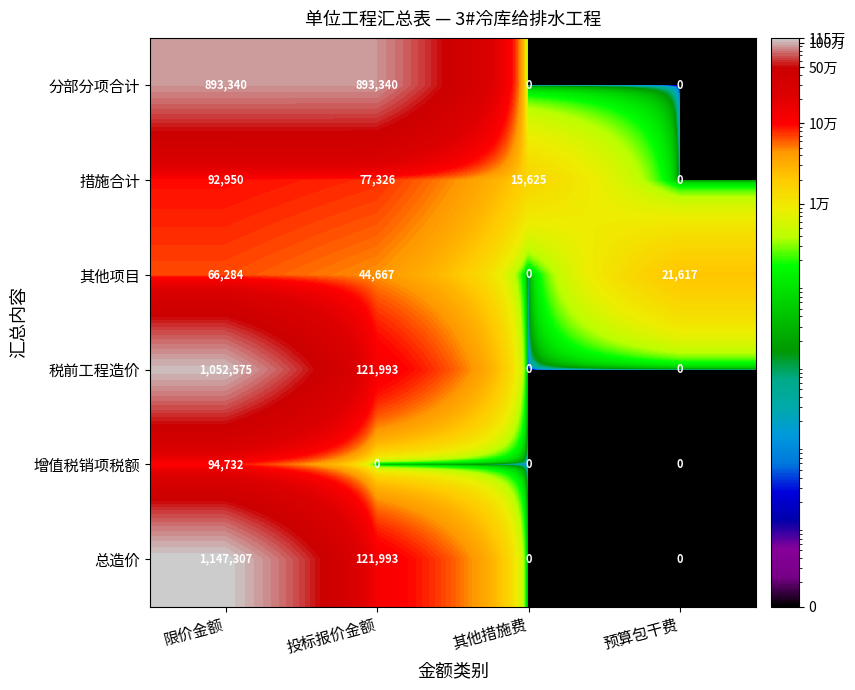

List the labels in order of 措施合计 value, smallest first.

预算包干费, 其他措施费, 投标报价金额, 限价金额